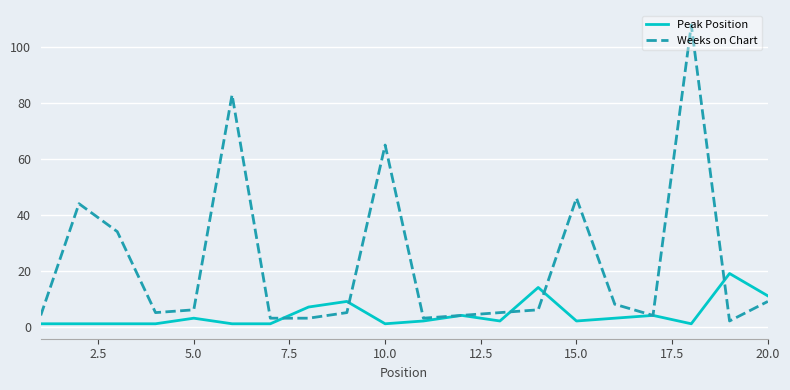

Which series ends up on top after the final intersection of Weeks on Chart and Peak Position?

Peak Position